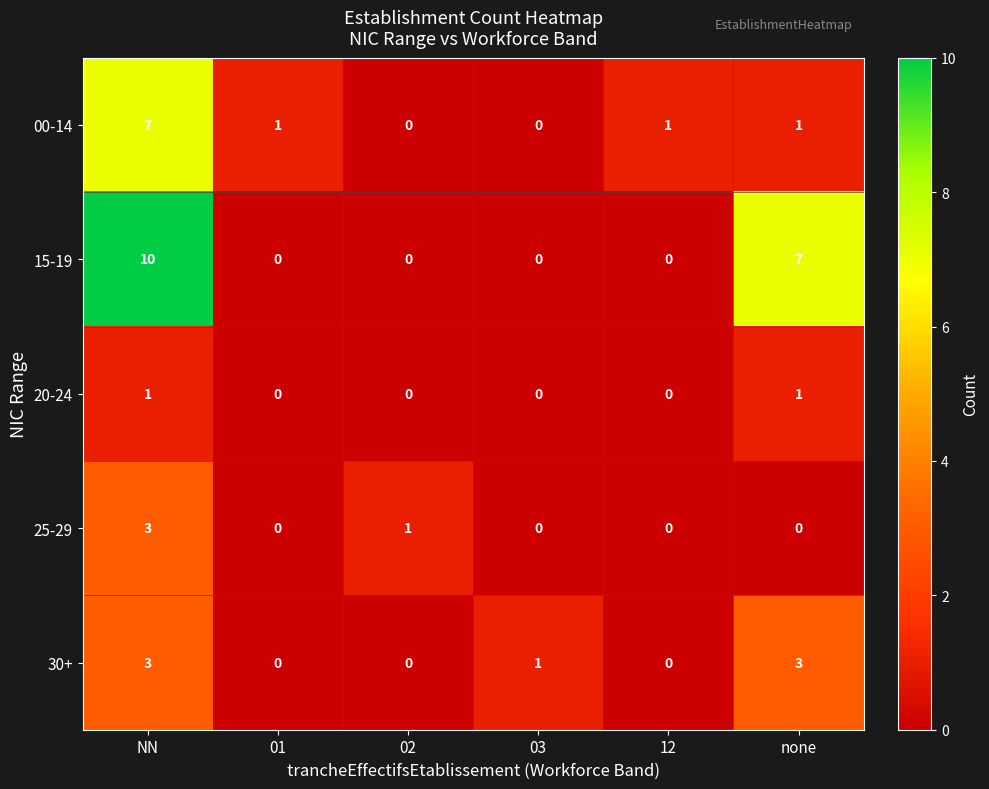

True or false: 00-14 has a value of 4 at NN.

False